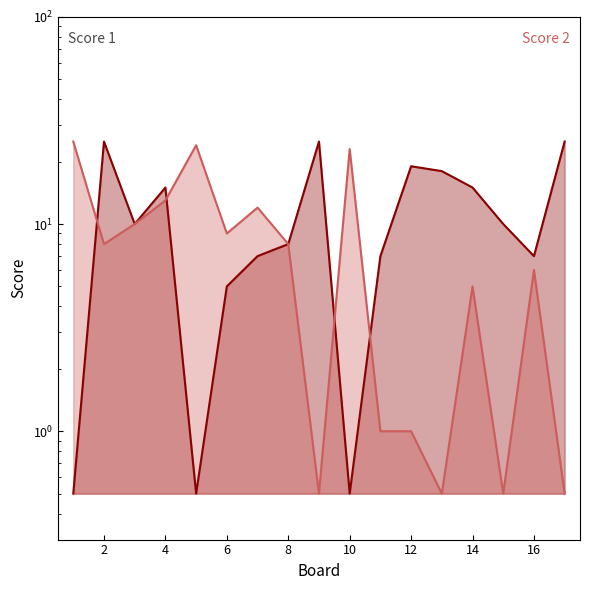

Reading right to left, list all the values displayed in this chart.

Score 1: 17=25.0	16=7.0	15=10.0	14=15.0	13=18.0	12=19.0	11=7.0	10=0.5	9=25.0	8=8.0	7=7.0	6=5.0	5=0.5	4=15.0	3=10.0	2=25.0	1=0.5
Score 2: 17=0.5	16=6.0	15=0.5	14=5.0	13=0.5	12=1.0	11=1.0	10=23.0	9=0.5	8=8.0	7=12.0	6=9.0	5=24.0	4=13.0	3=10.0	2=8.0	1=25.0